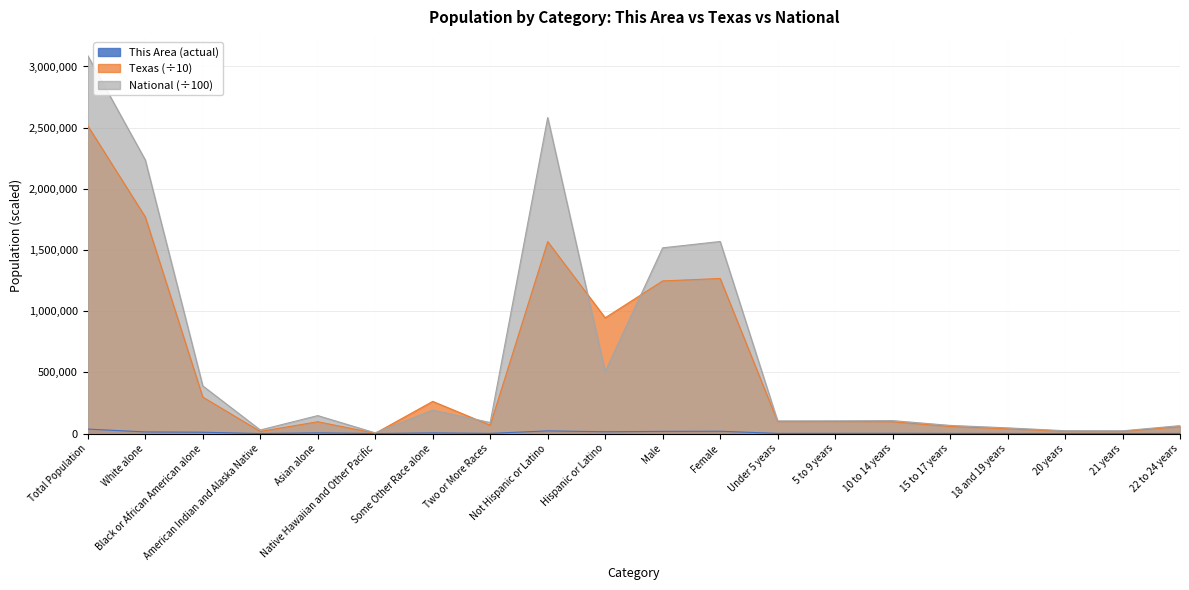

What is the total value across all series at Under 5 years?

202992.2